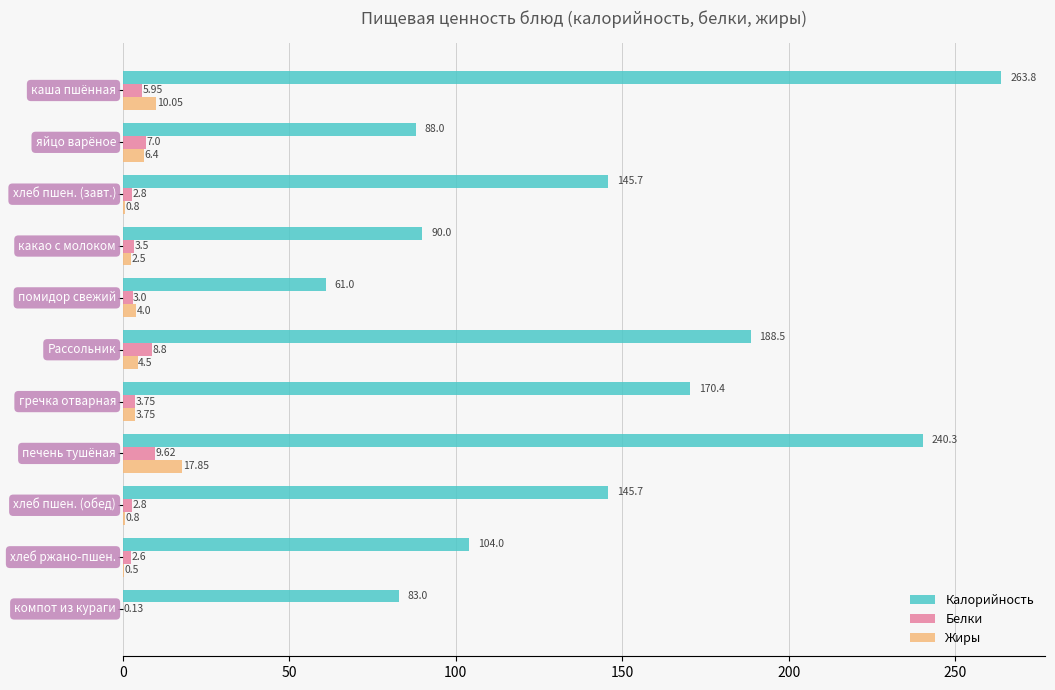

What is the sum of all Белки values?

50.0